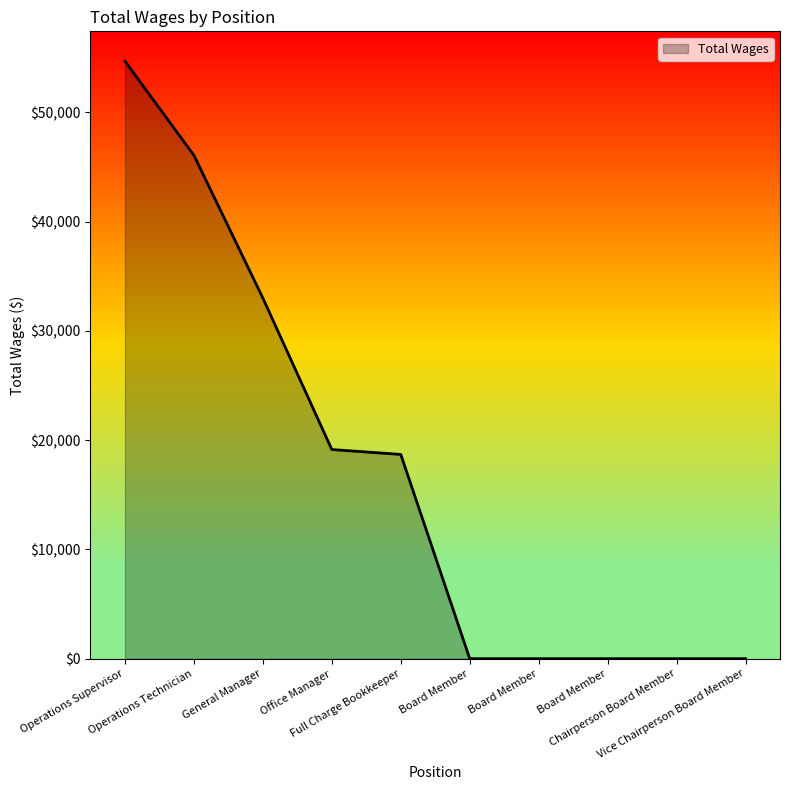

Does the chart display data point markers on the line(s)?

No